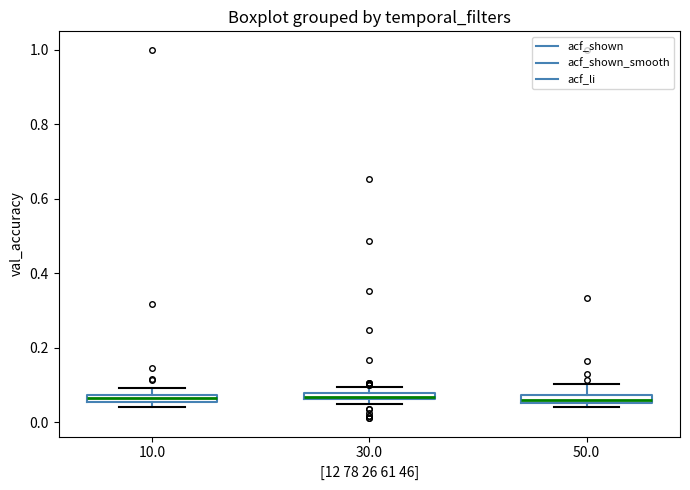

Where is the lower edge of the box at x = 30.0 on the y-axis? The values are not printed on the chart, so give them approximately, as read against the axis.

0.06